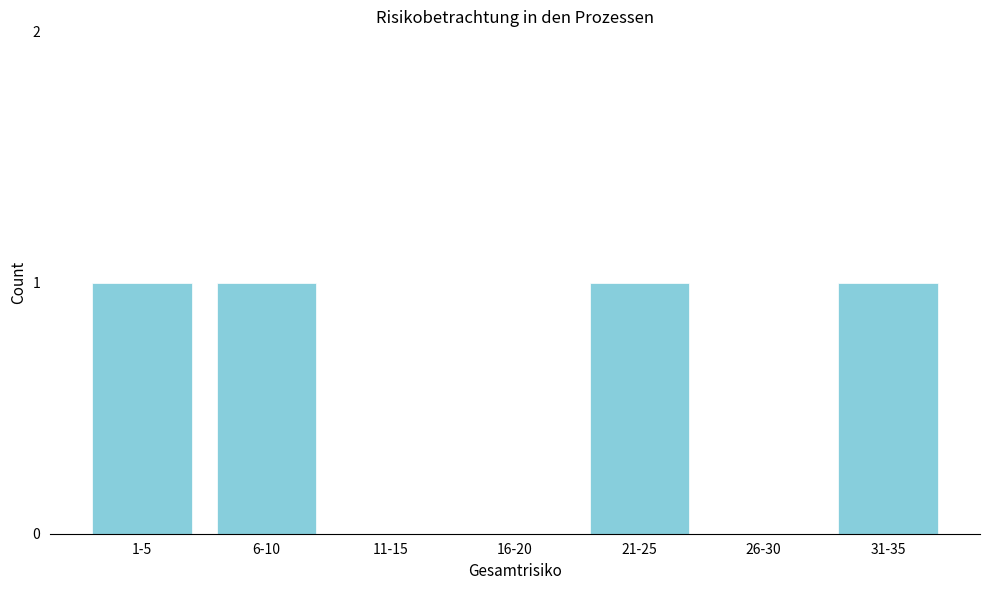

Reading left to right, transcribe all the data shown in this chart.

1-5=1	6-10=1	11-15=0	16-20=0	21-25=1	26-30=0	31-35=1